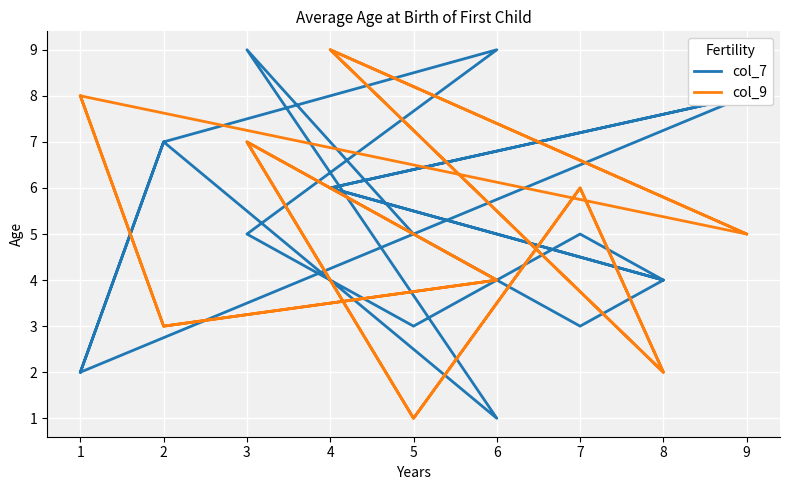

List the series in order of their overall mean, highest first.

col_7, col_9